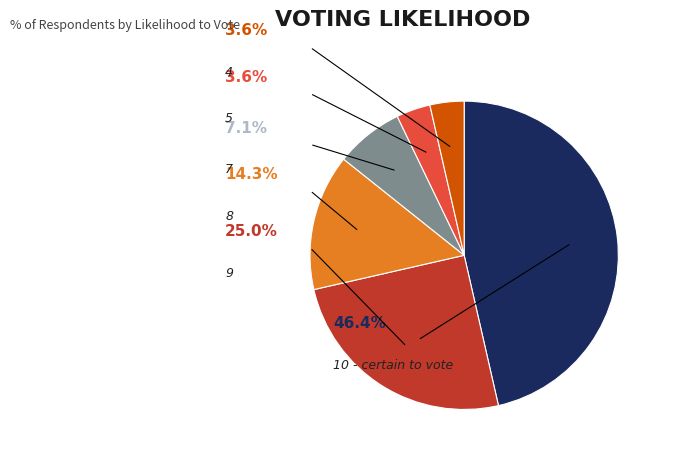

The 8 slice represents 14% of the pie. True or false?

True